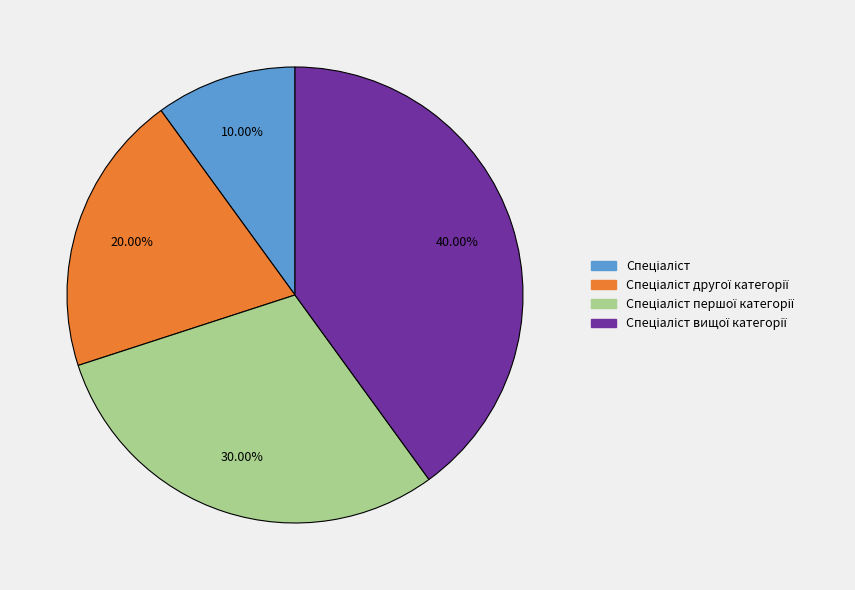

Is there a majority slice in this chart?

No